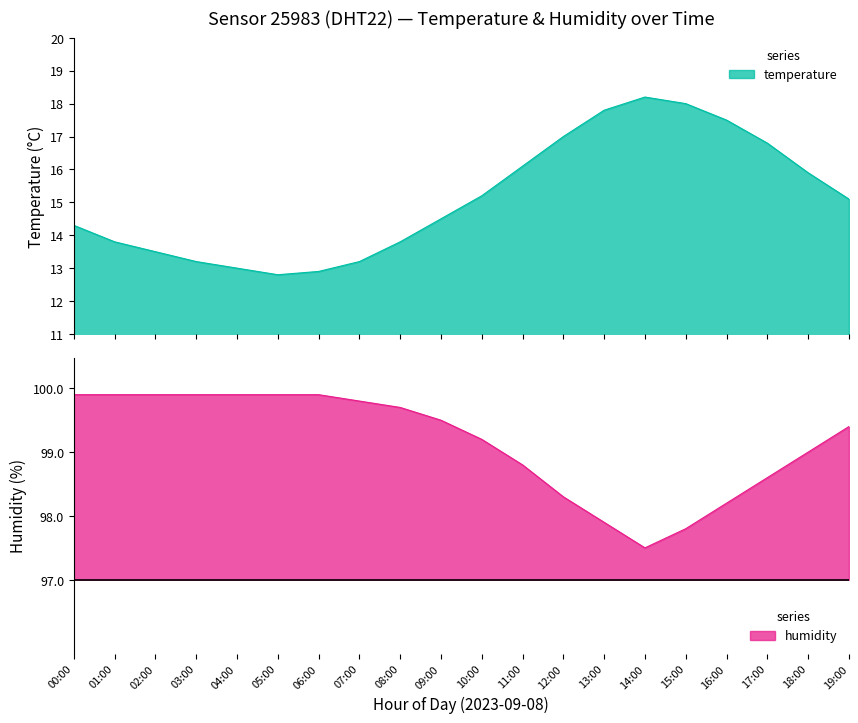

What position from the left is 14:00?

15